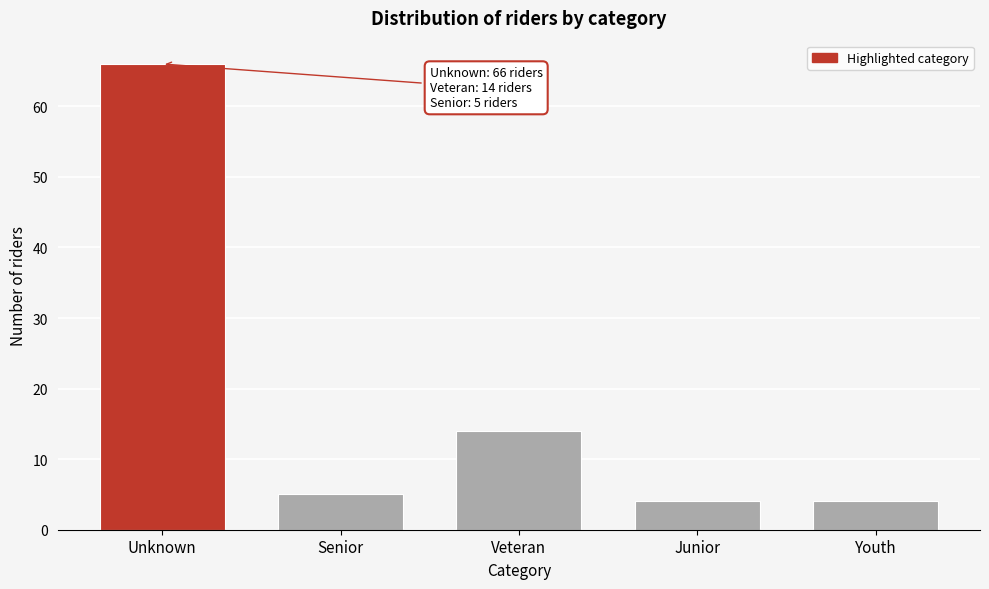

Reading left to right, what are all the values shown in this chart?

Unknown=66	Senior=5	Veteran=14	Junior=4	Youth=4